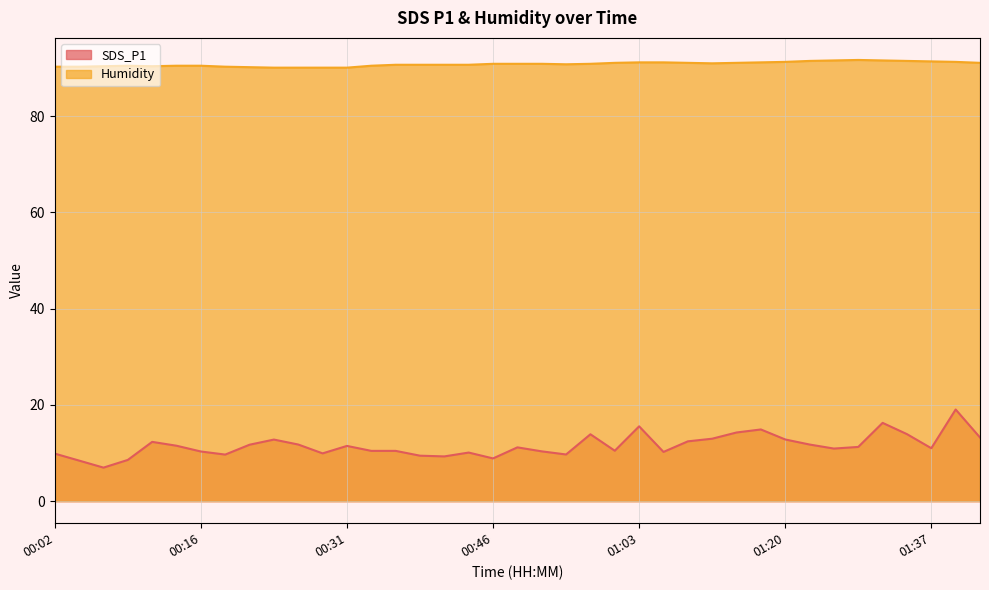

The value at 01:03 is 15.6. True or false?

True